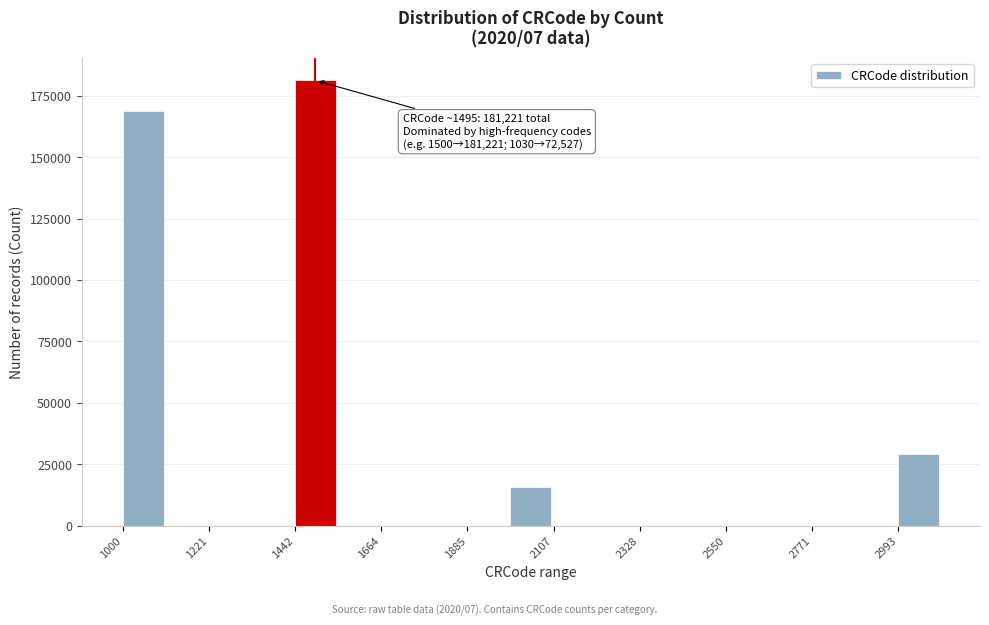

Read against the x-axis, roughly where is the centre of the tallest bar?

1500